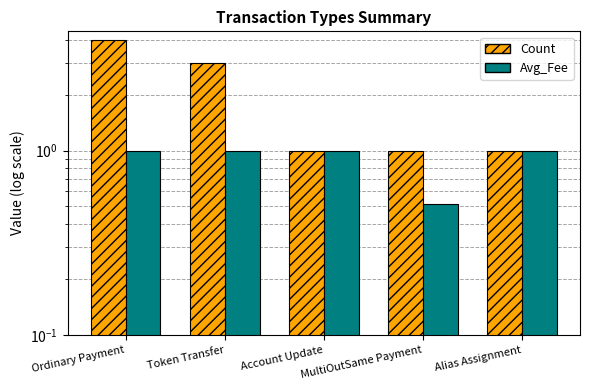

How many distinct data groups are displayed?

2